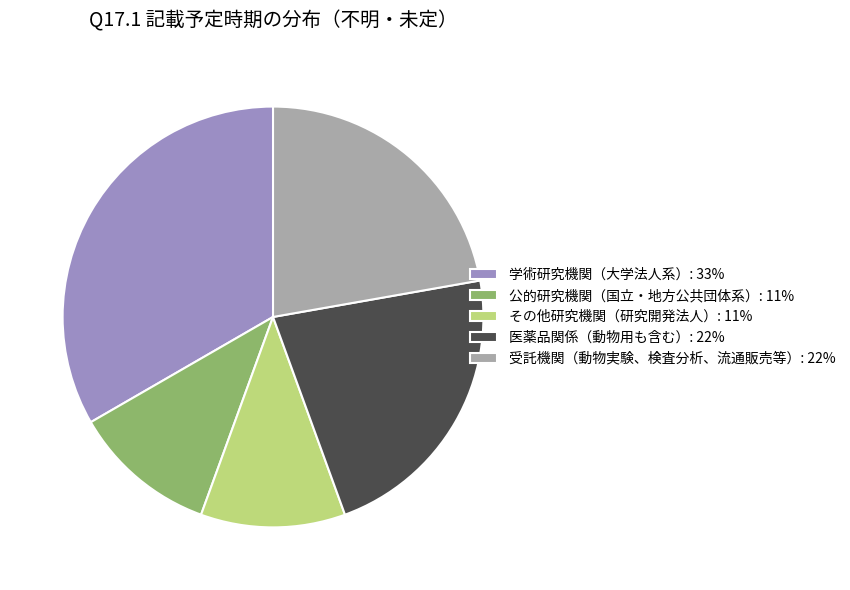

Does 医薬品関係（動物用も含む） account for over 50% of the chart?

No